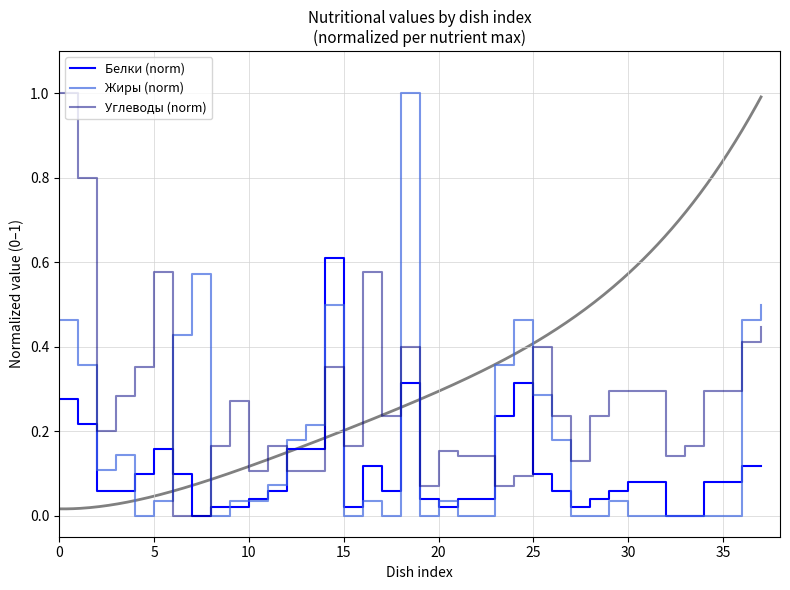

Is the value of Жиры (norm) at 31 greater than the value of Белки (norm) at 10?

No